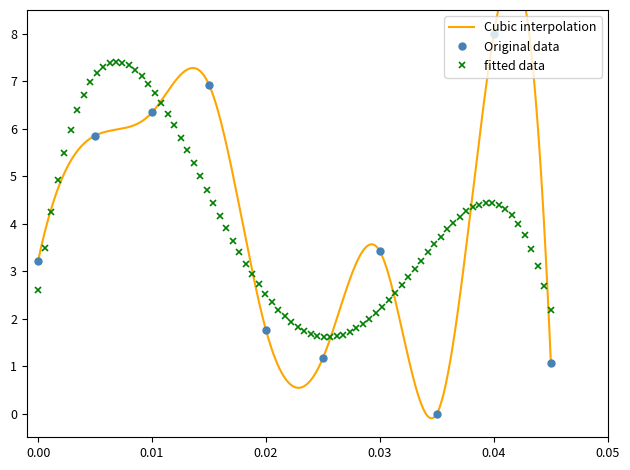

At which category does the data reach its first local peak?

4